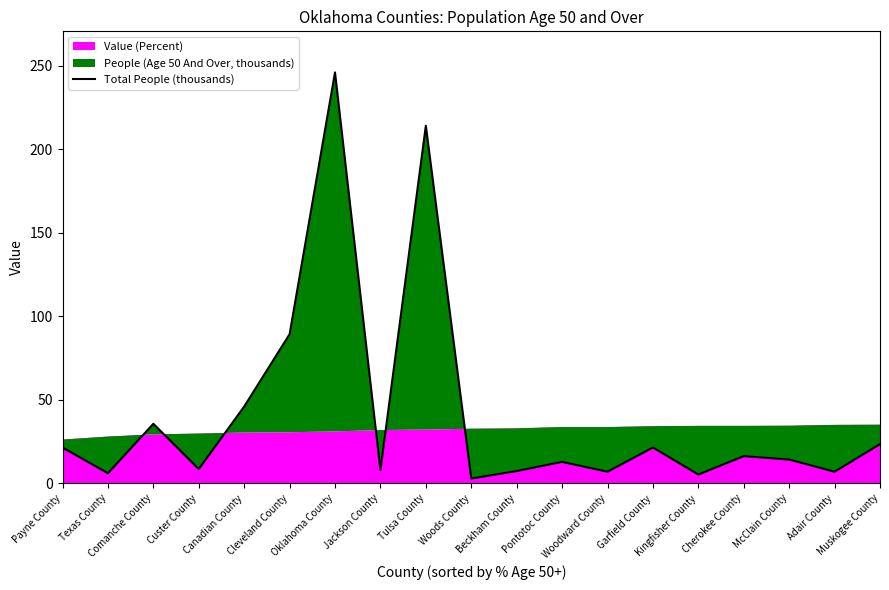

List the labels in order of value, largest first.

Oklahoma County, Tulsa County, Cleveland County, Canadian County, Comanche County, Muskogee County, Garfield County, Payne County, Cherokee County, McClain County, Pontotoc County, Custer County, Jackson County, Beckham County, Adair County, Woodward County, Texas County, Kingfisher County, Woods County